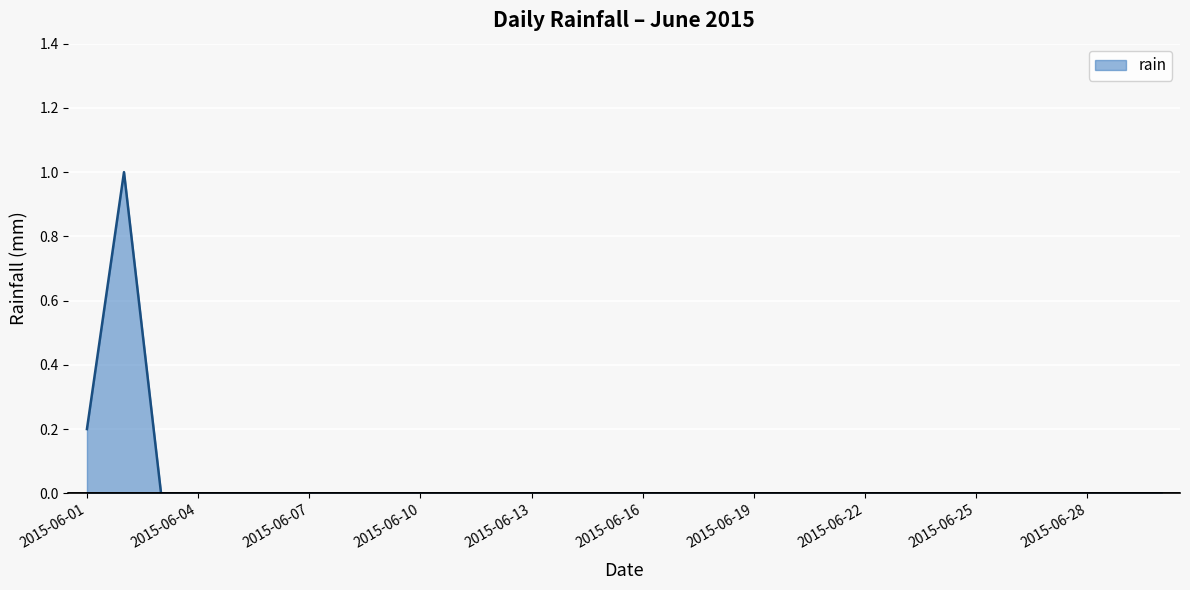

Reading right to left, extract all data points from this chart.

0.0	0.0	0.0	0.0	0.0	0.0	0.0	0.0	0.0	0.0	0.0	0.0	0.0	0.0	0.0	0.0	0.0	0.0	0.0	0.0	0.0	0.0	0.0	0.0	0.0	0.0	0.0	0.0	1.0	0.2